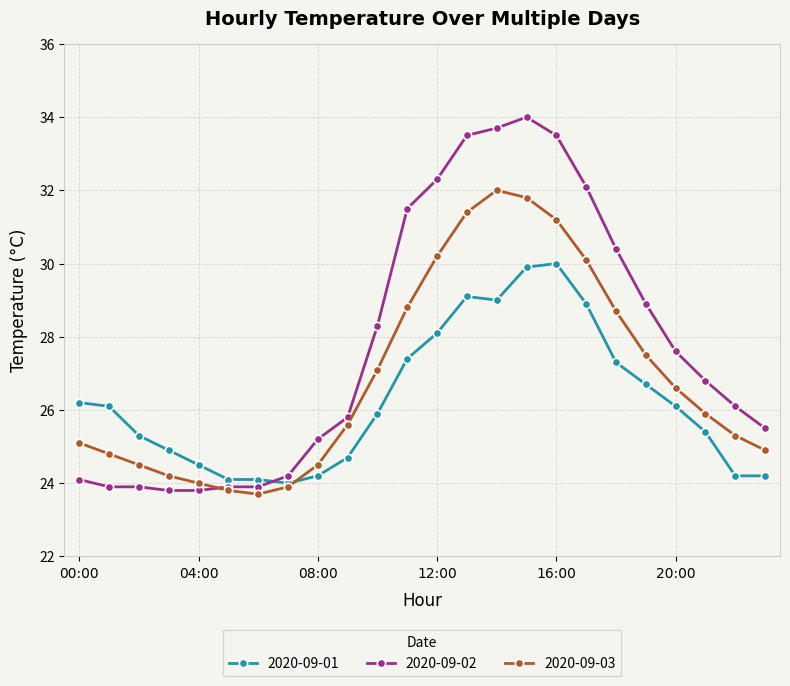

True or false: 2020-09-01 and 2020-09-02 intersect in this chart.

True